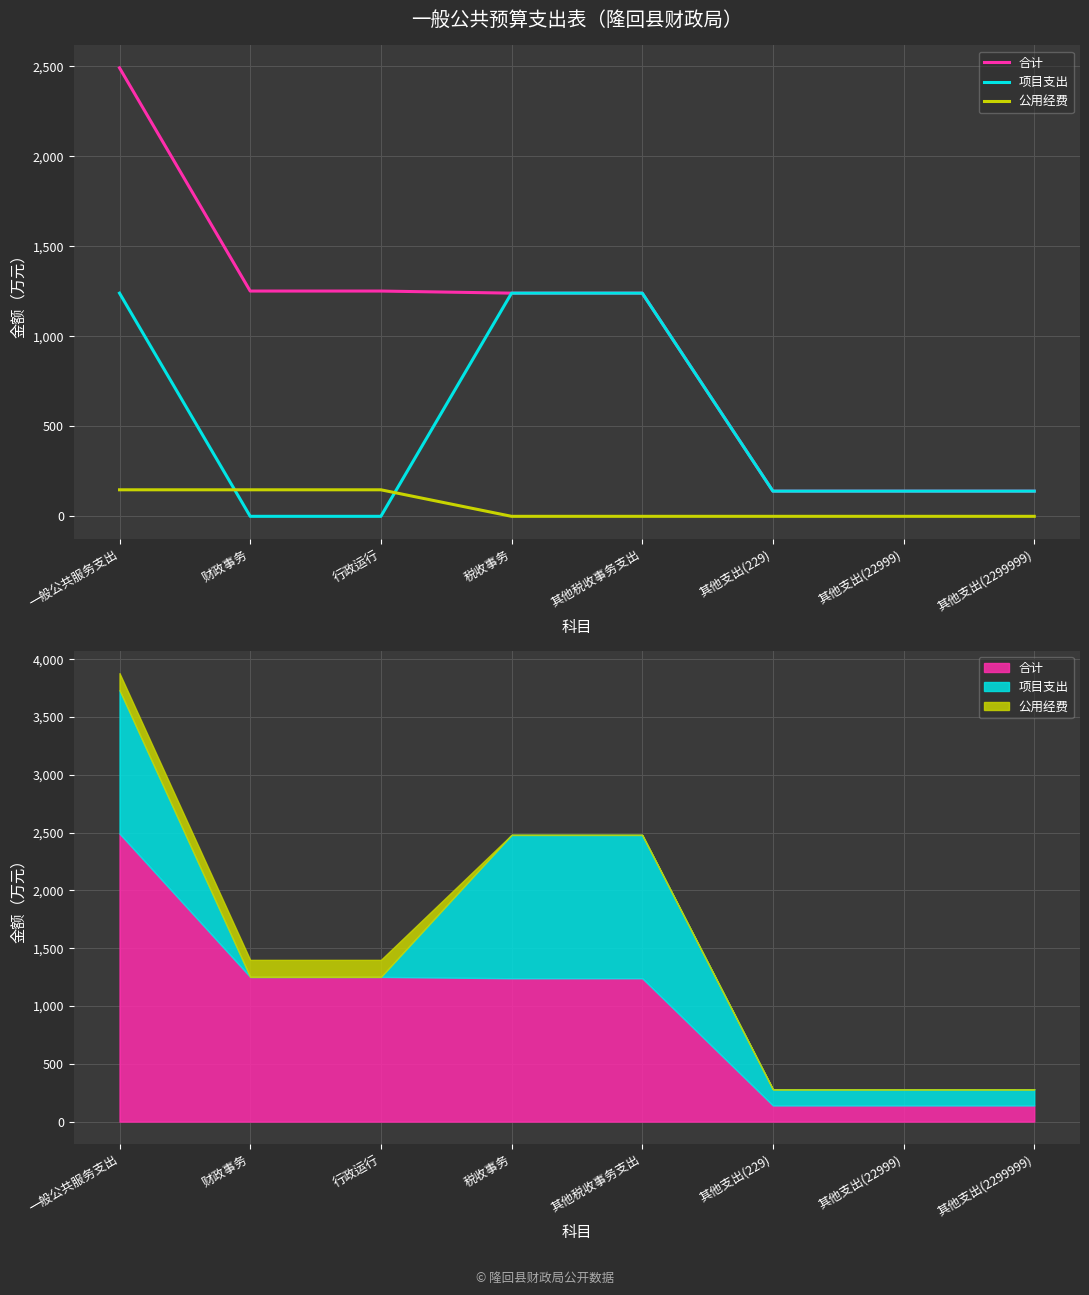

Which category has the lowest value across all series?

财政事务